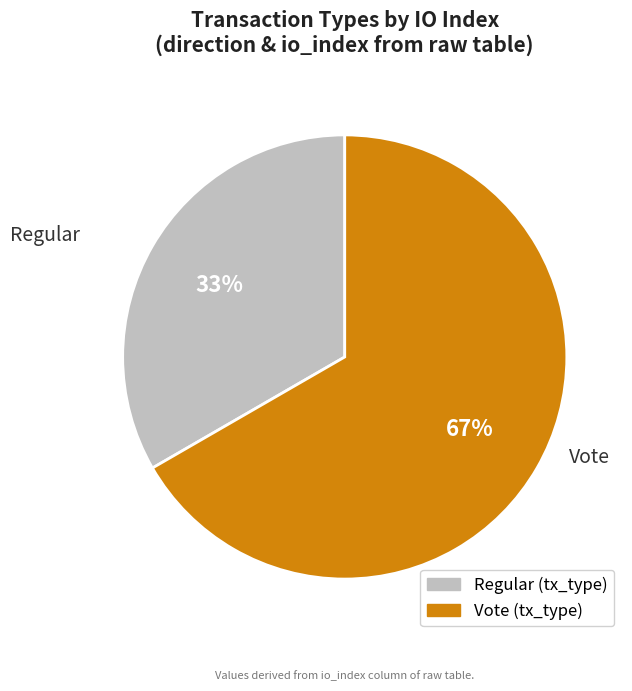

Rank the categories by value from highest to lowest.

Vote, Regular